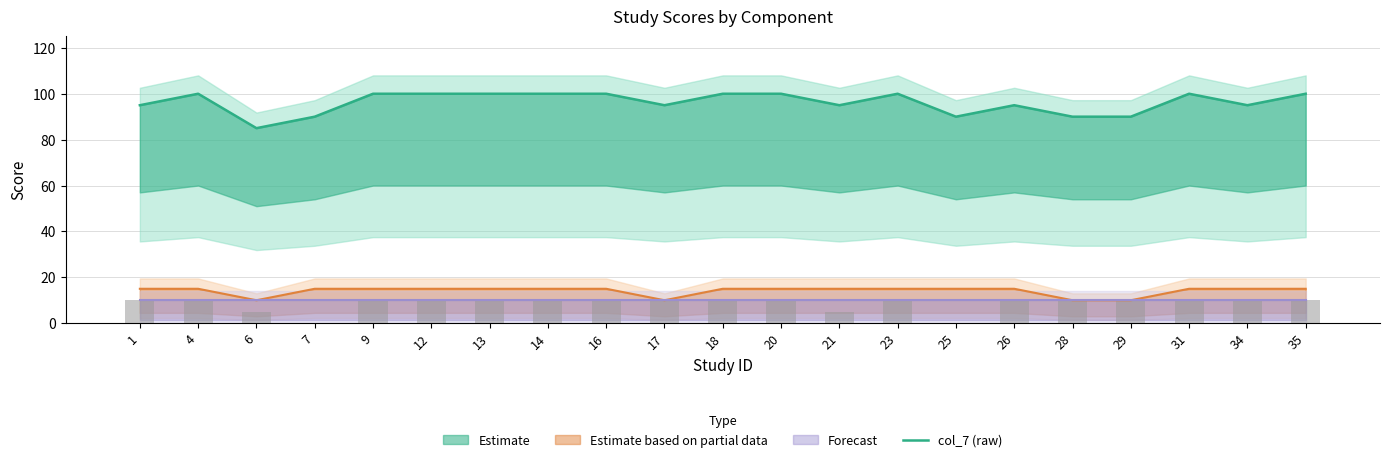

How many values in the col_6 (central) series are below 15?

4